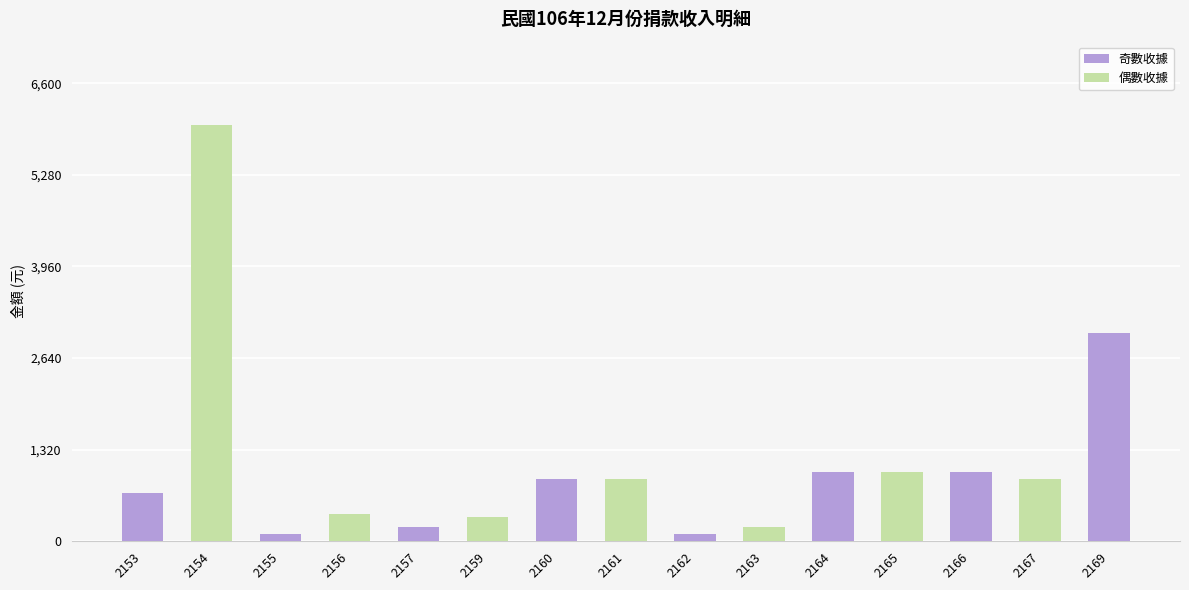

Between 2160 and 2154, which is larger?

2154